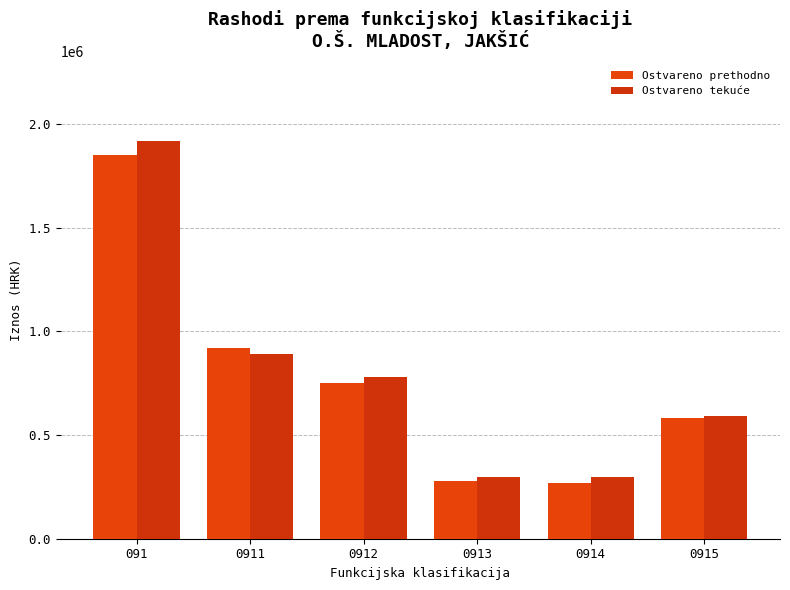

Reading right to left, what are all the values shown in this chart?

Ostvareno prethodno: 580000	270000	280000	750000	920000	1850000
Ostvareno tekuće: 590000	300000	300000	780000	890000	1920000